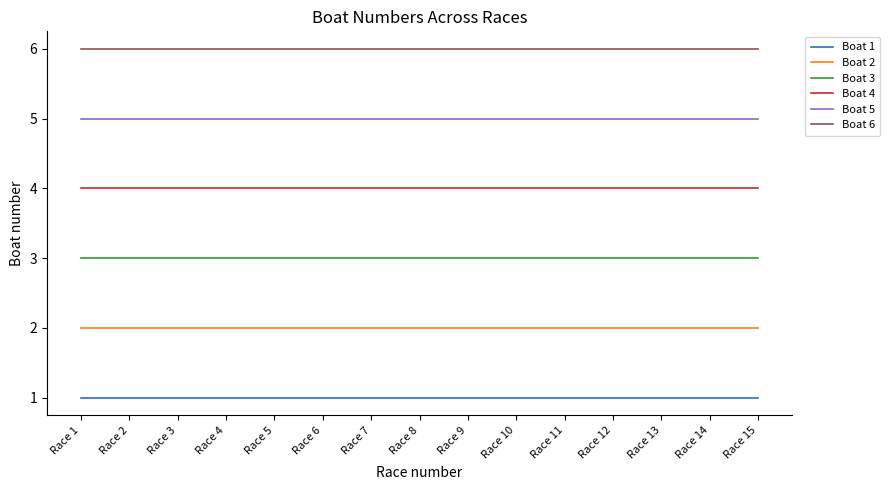

List the series in order of their overall mean, lowest first.

Boat 1, Boat 2, Boat 3, Boat 4, Boat 5, Boat 6